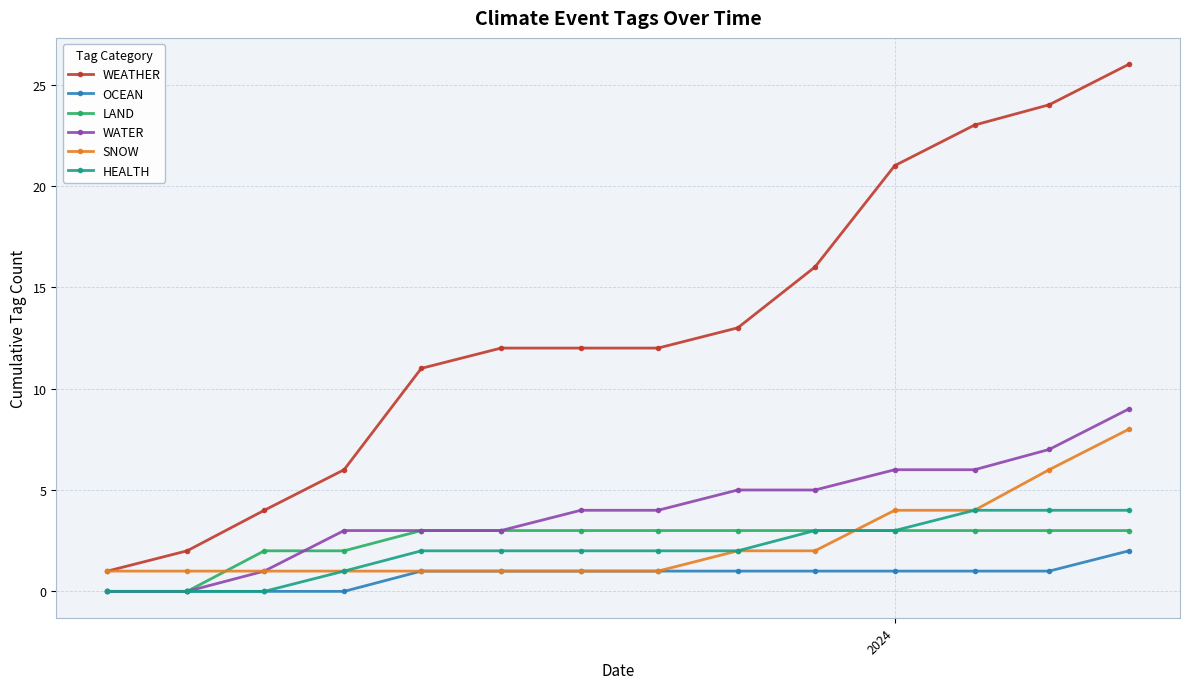

True or false: WEATHER has more than 2 interior local peaks.

False